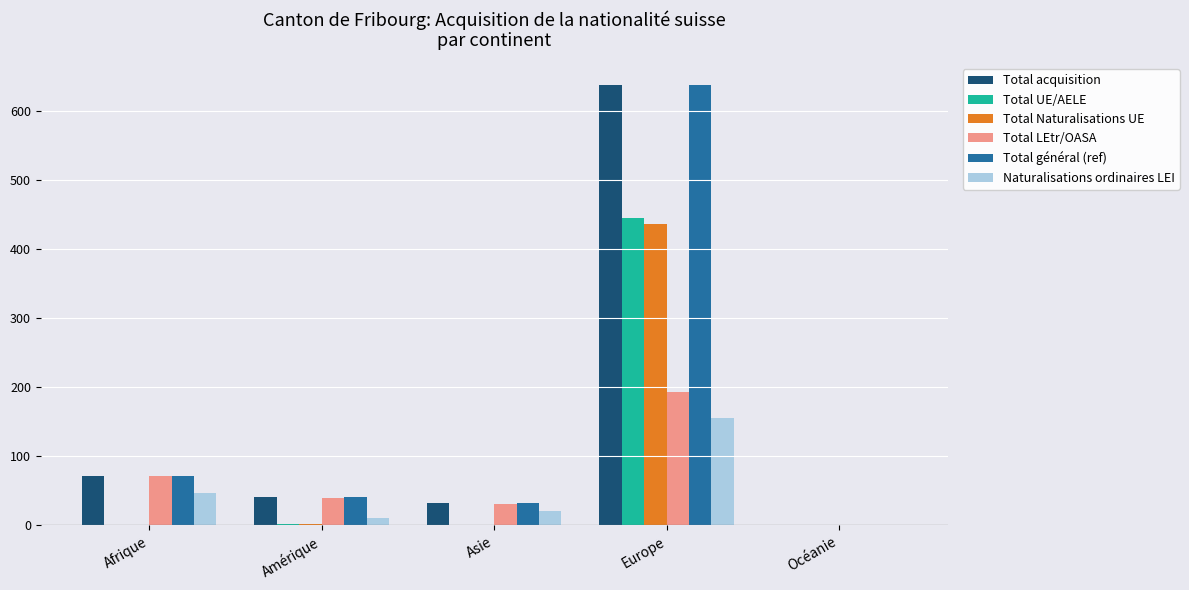

What is the sum of all Naturalisations ordinaires LEI values?

235